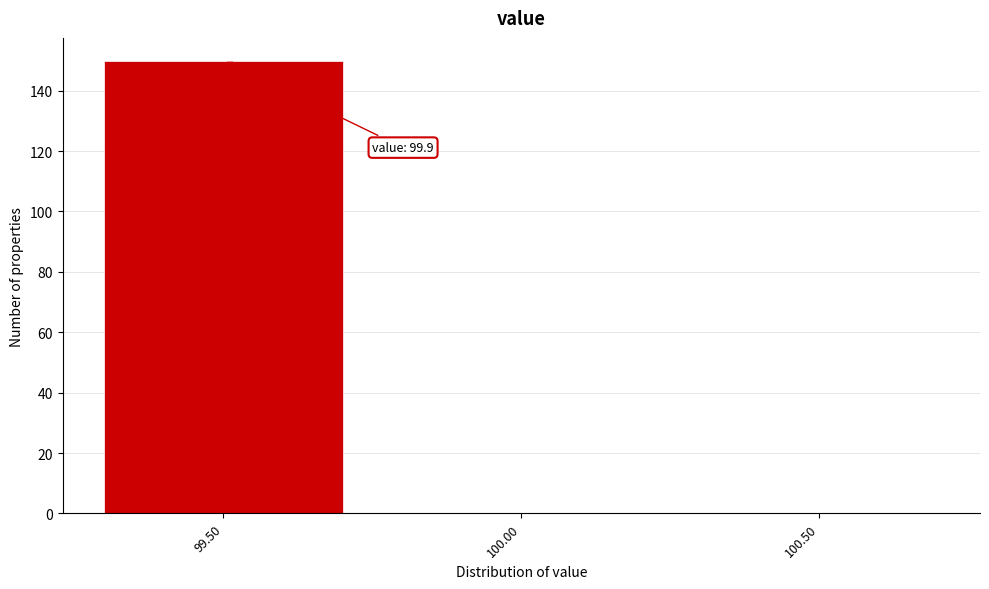

Reading left to right, what are all the values shown in this chart?

99.50=150	100.00=0	100.50=0